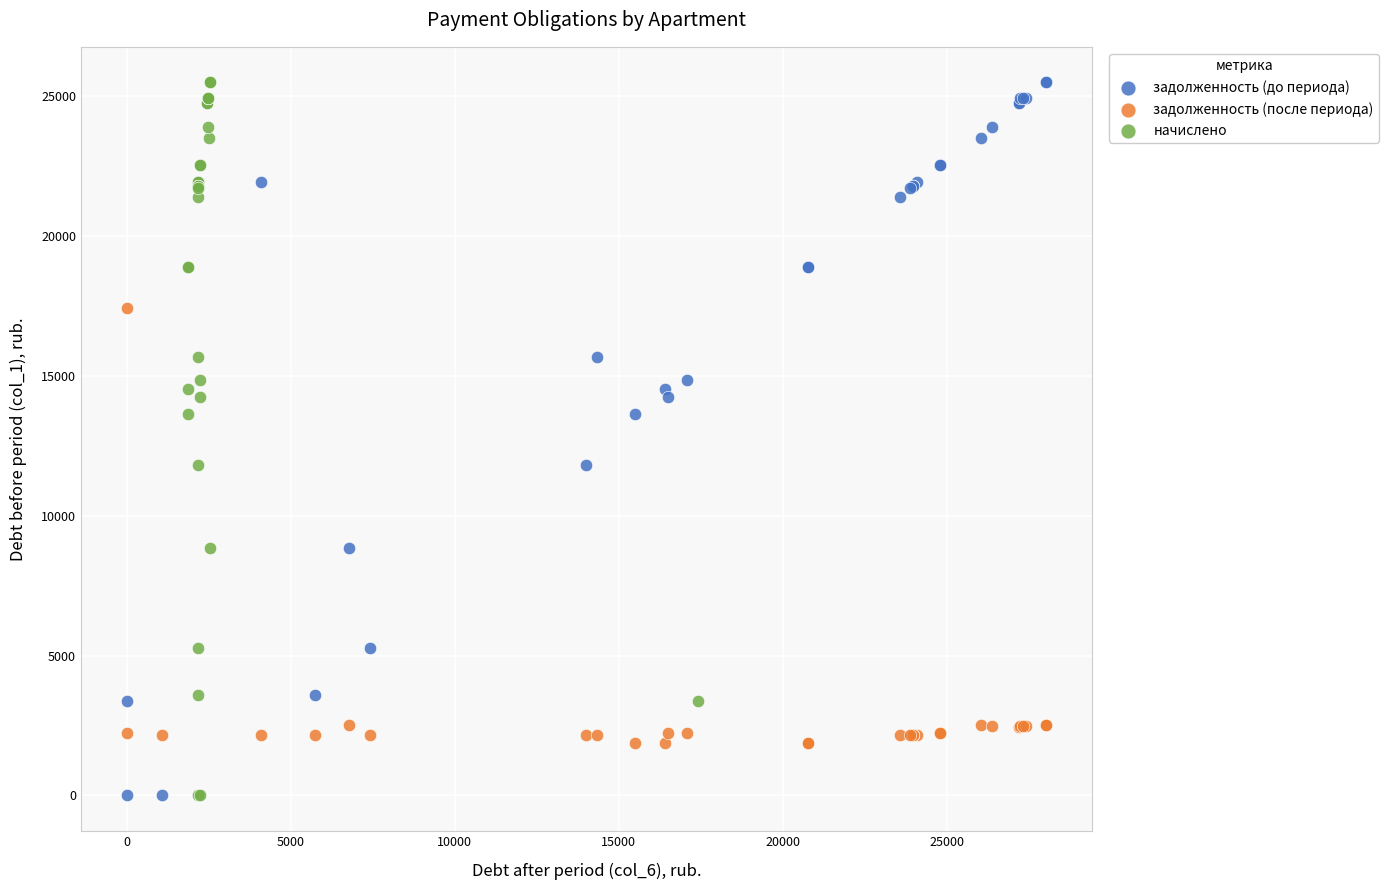

What are all the series names shown in the legend?

задолженность (до периода), задолженность (после периода), начислено